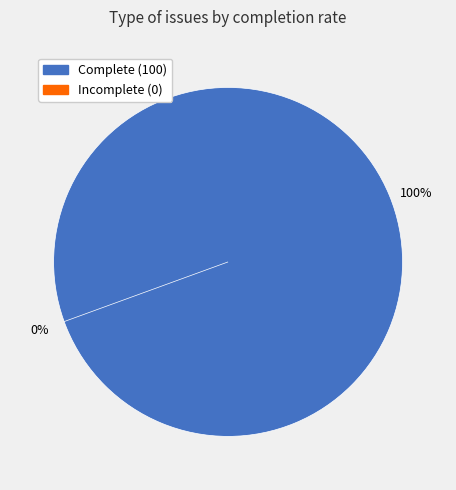

True or false: 888 accounts for 2% of the total.

False